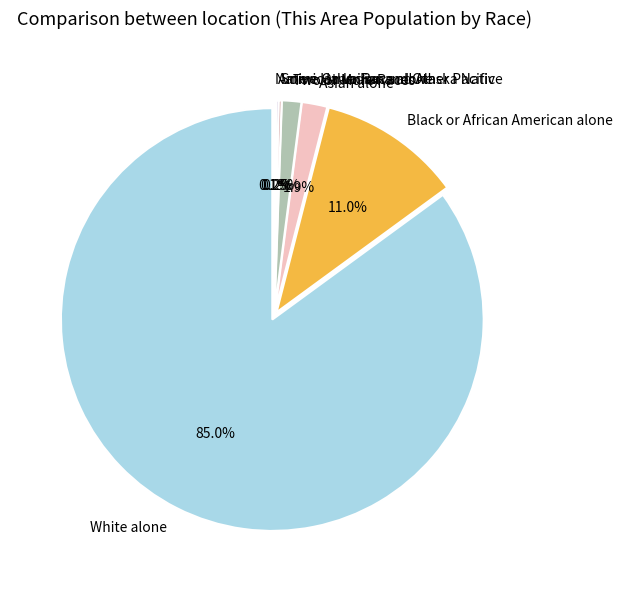

How many slices are in this pie chart?

7